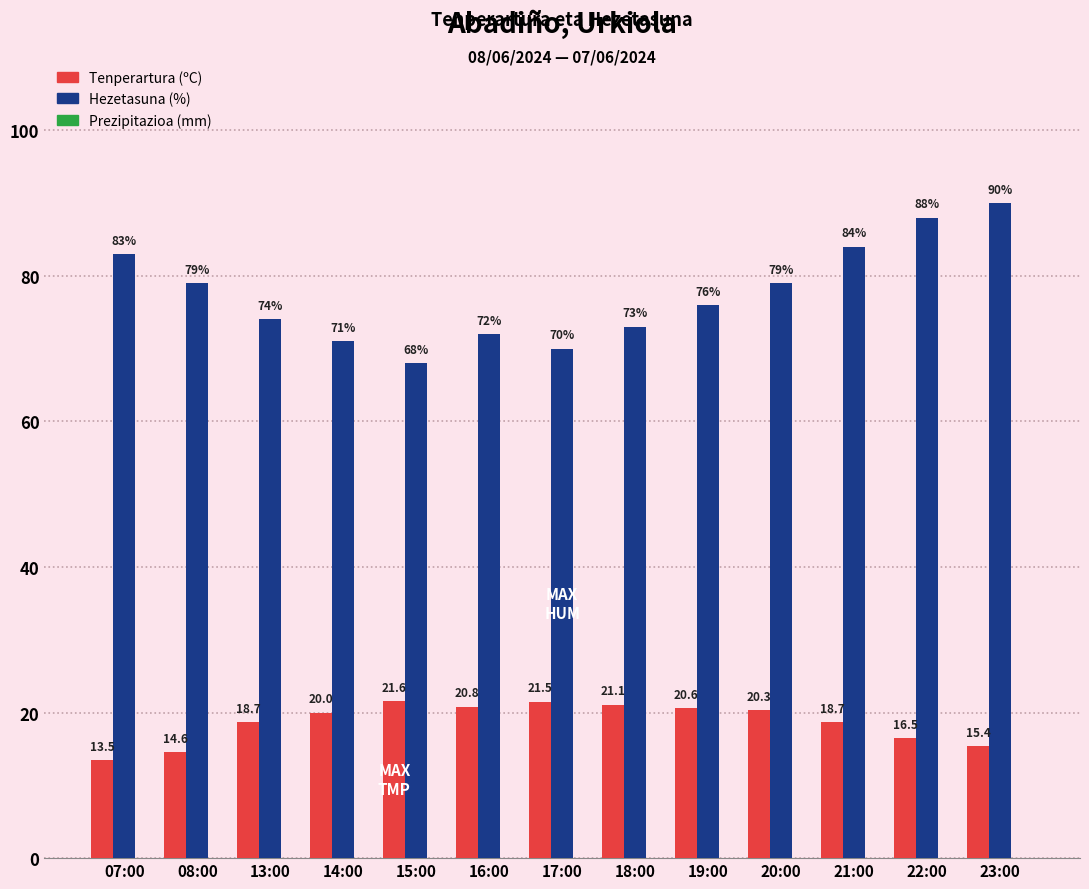

Read the Hezetasuna (%) value at 18:00.

73.0